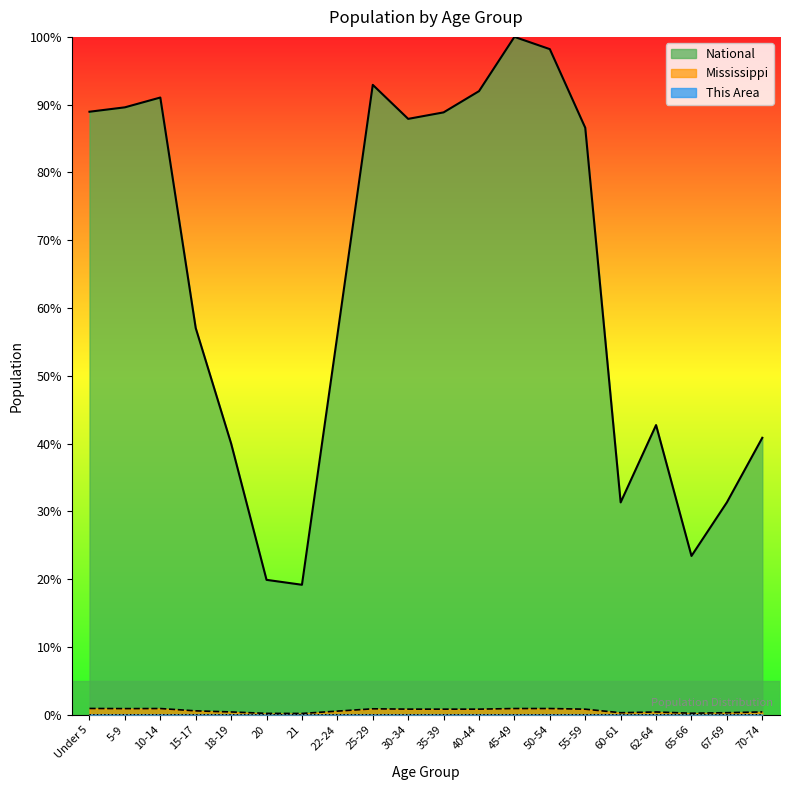

How many lines are shown in the chart?

3